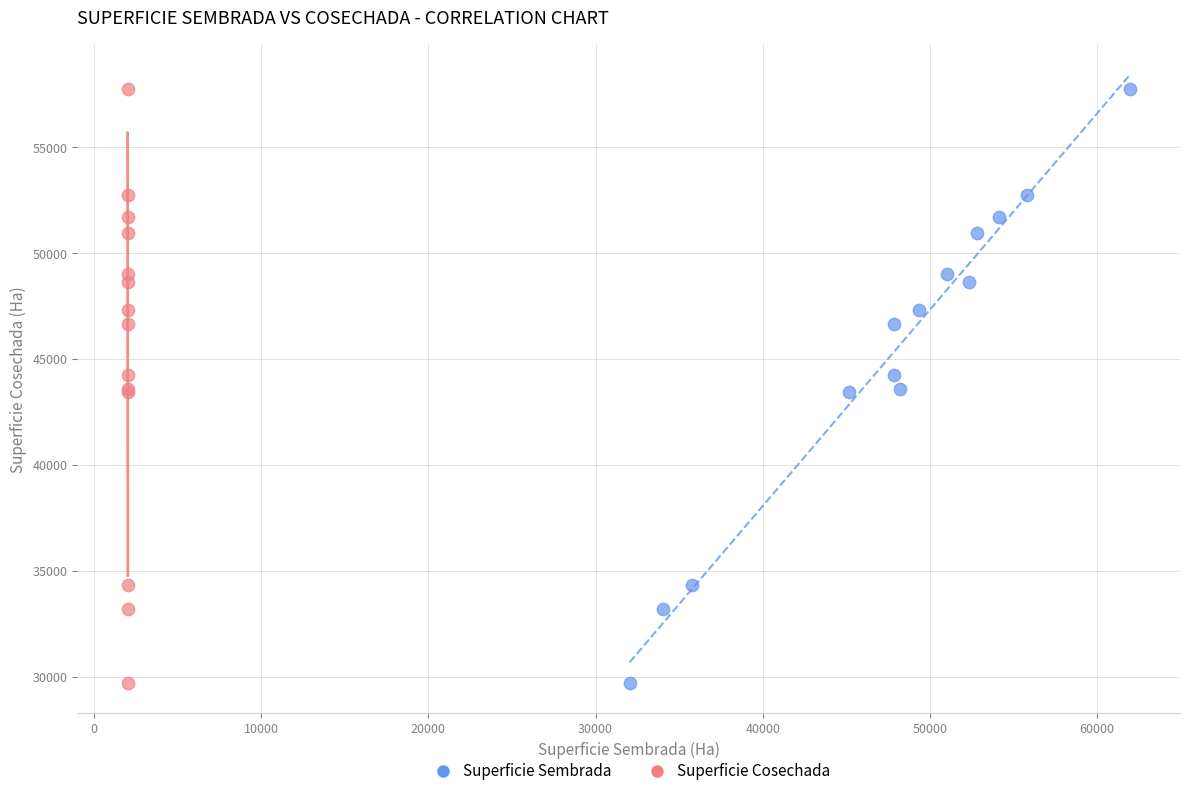

What are all the series names shown in the legend?

Superficie Sembrada, Superficie Cosechada